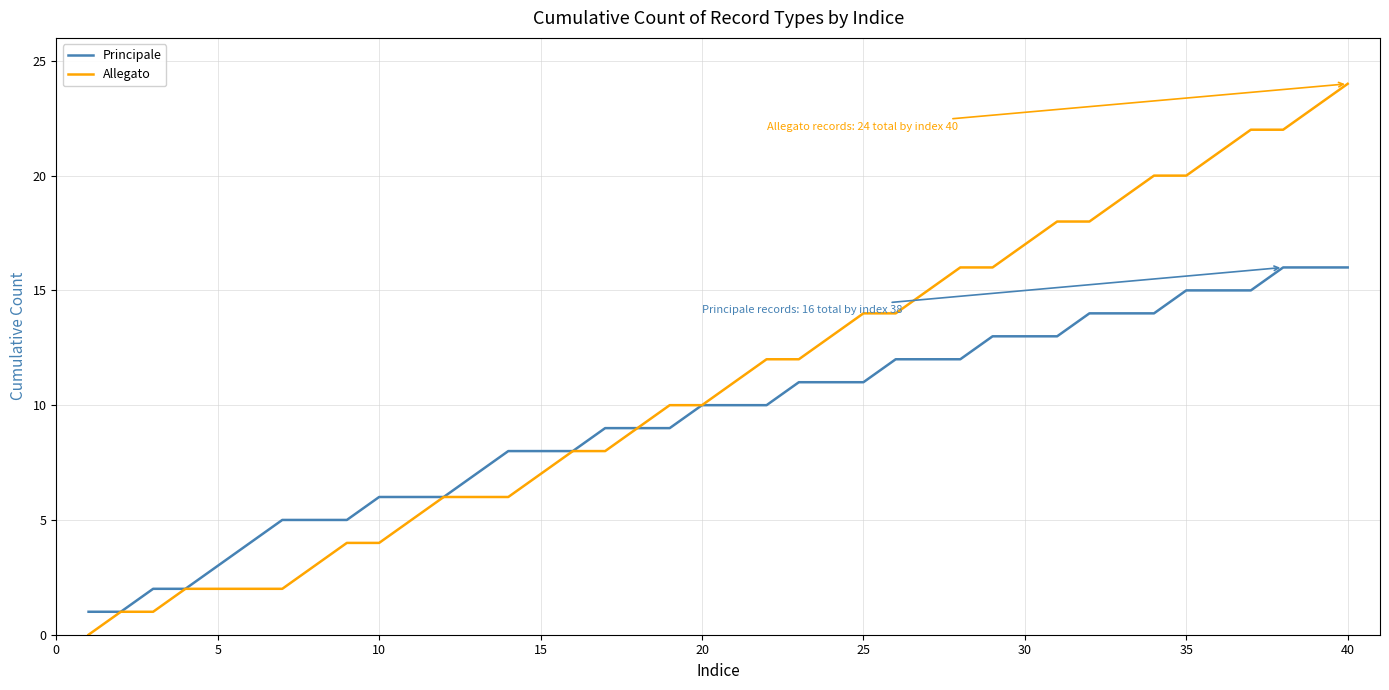

Rank the series by their average value, from lowest to highest.

Principale, Allegato